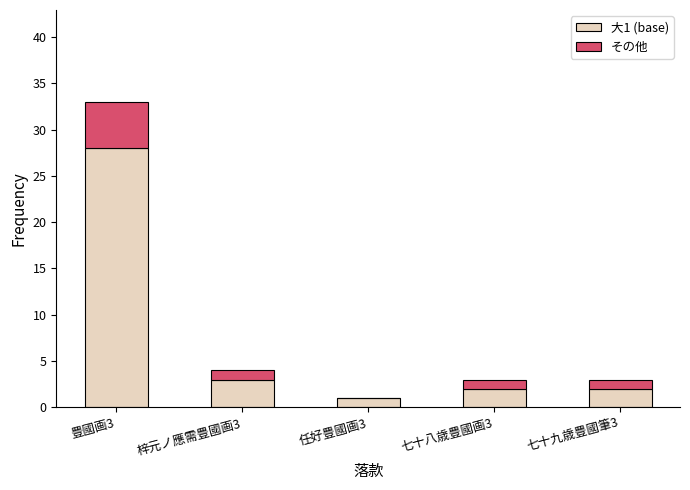

At which category is the sum across all series the highest?

豊國画3